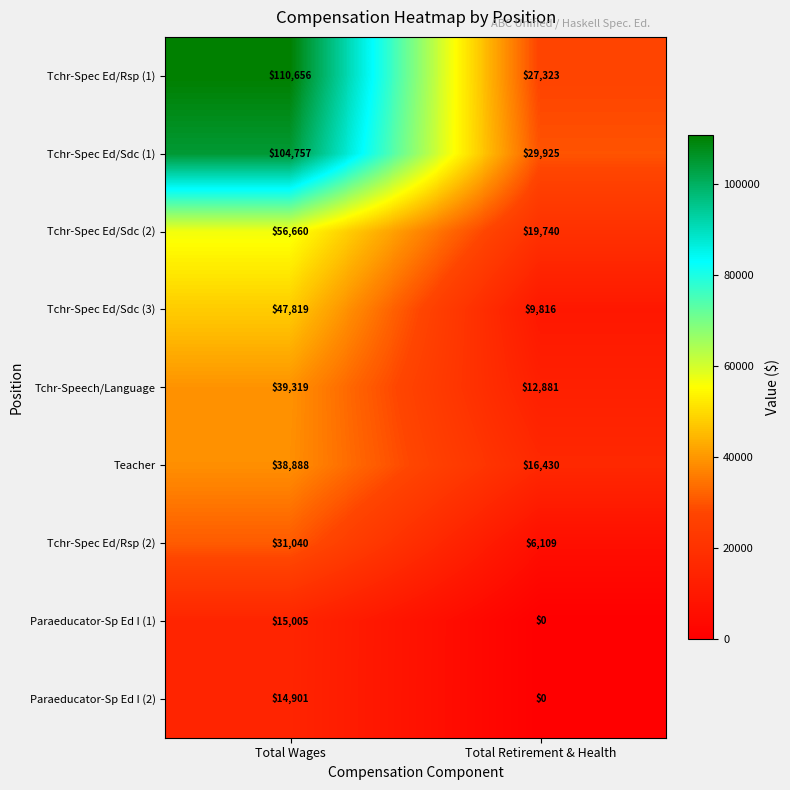

What is the sum of all Tchr-Spec Ed/Rsp (2) values?

37149